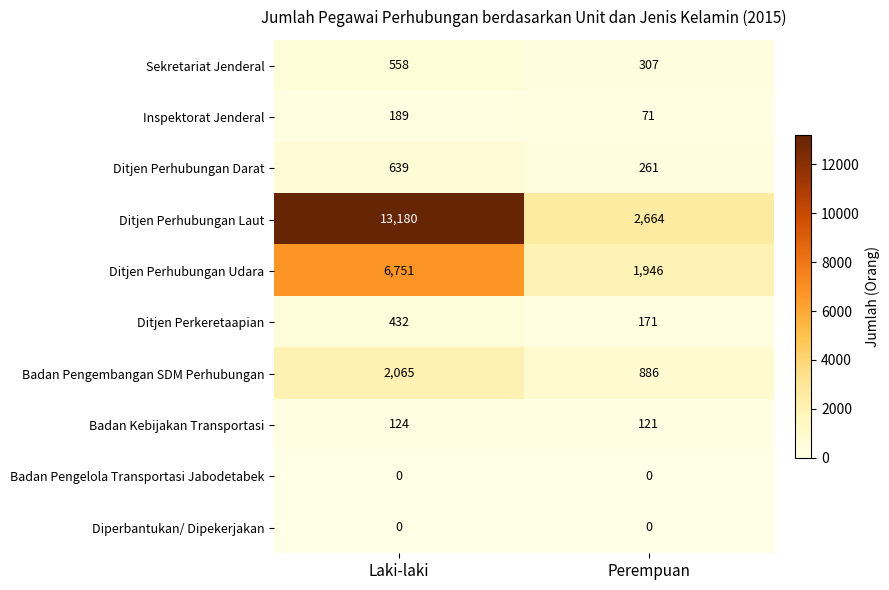

Between Laki-laki and Perempuan, which series saw the biggest shift?

Ditjen Perhubungan Laut